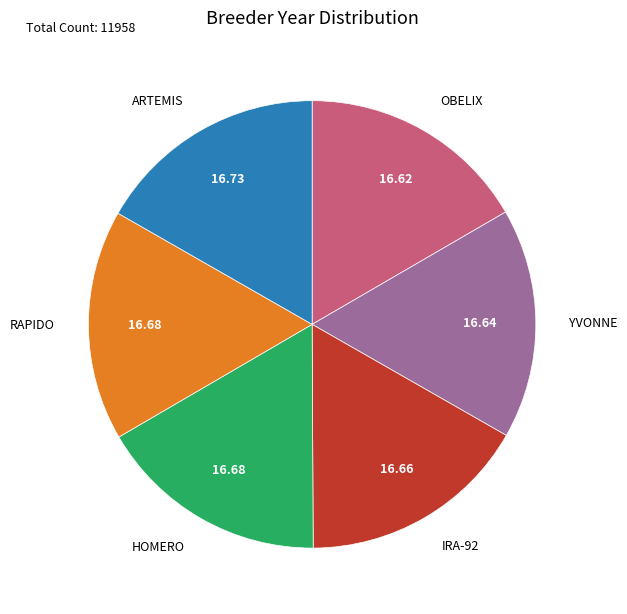

Does any single category account for the majority?

No